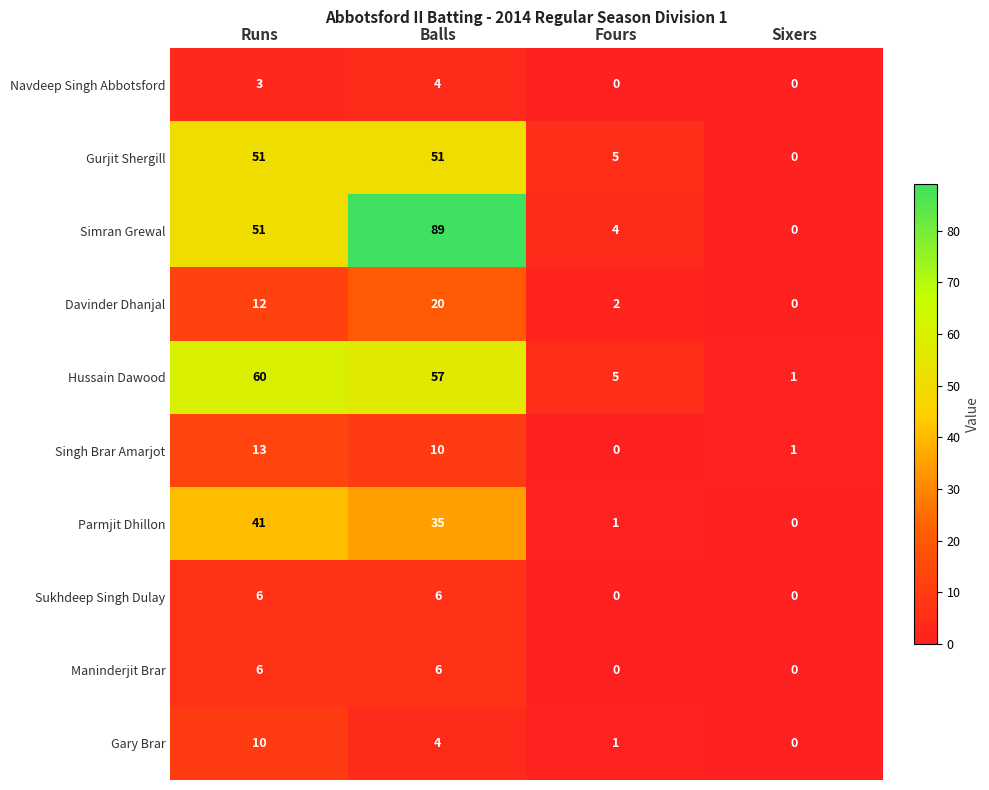

Is it true that Davinder Dhanjal equals 4 at Balls?

False